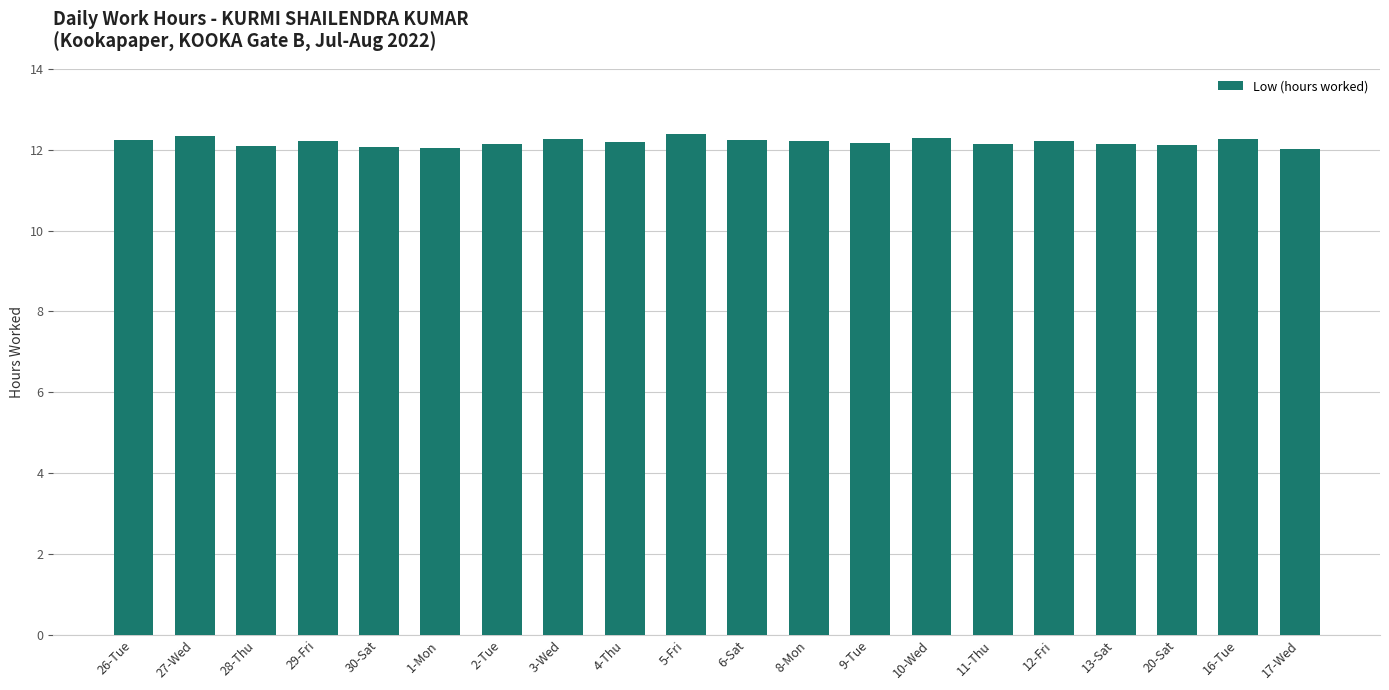

What is the maximum value shown in the chart?

12.4